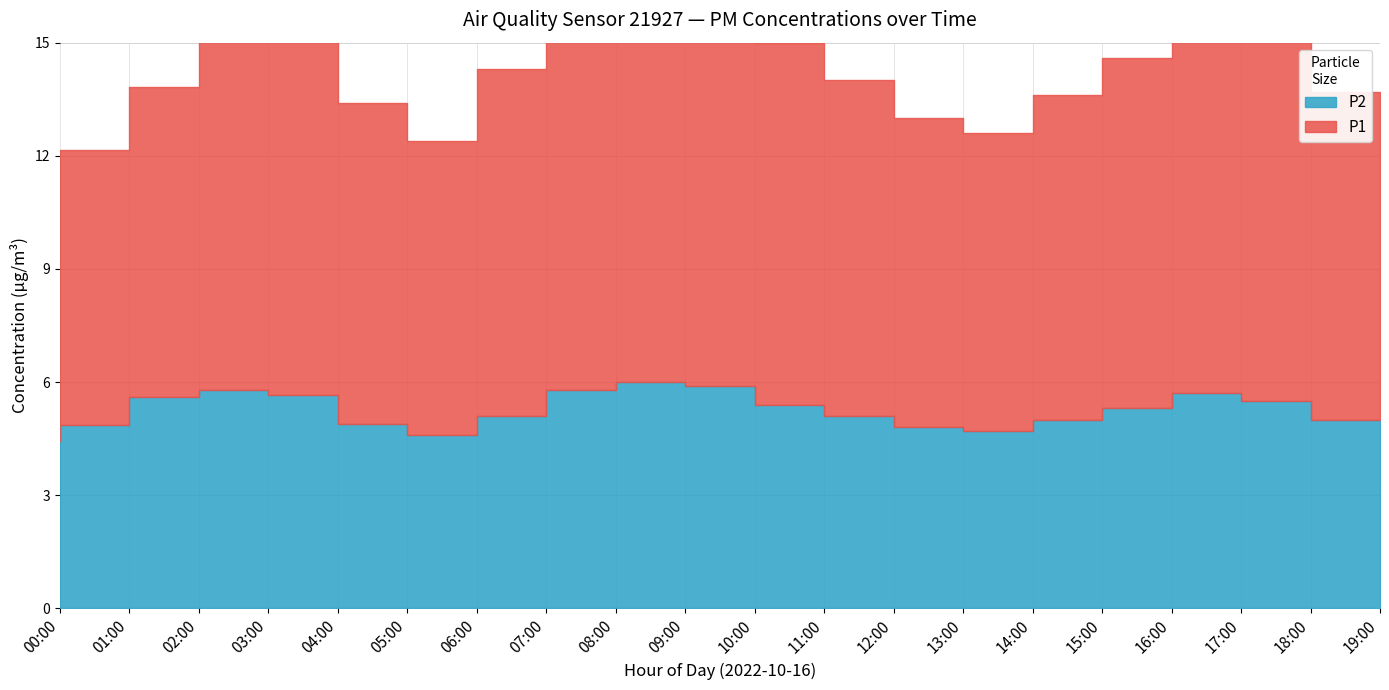

How many lines are shown in the chart?

2